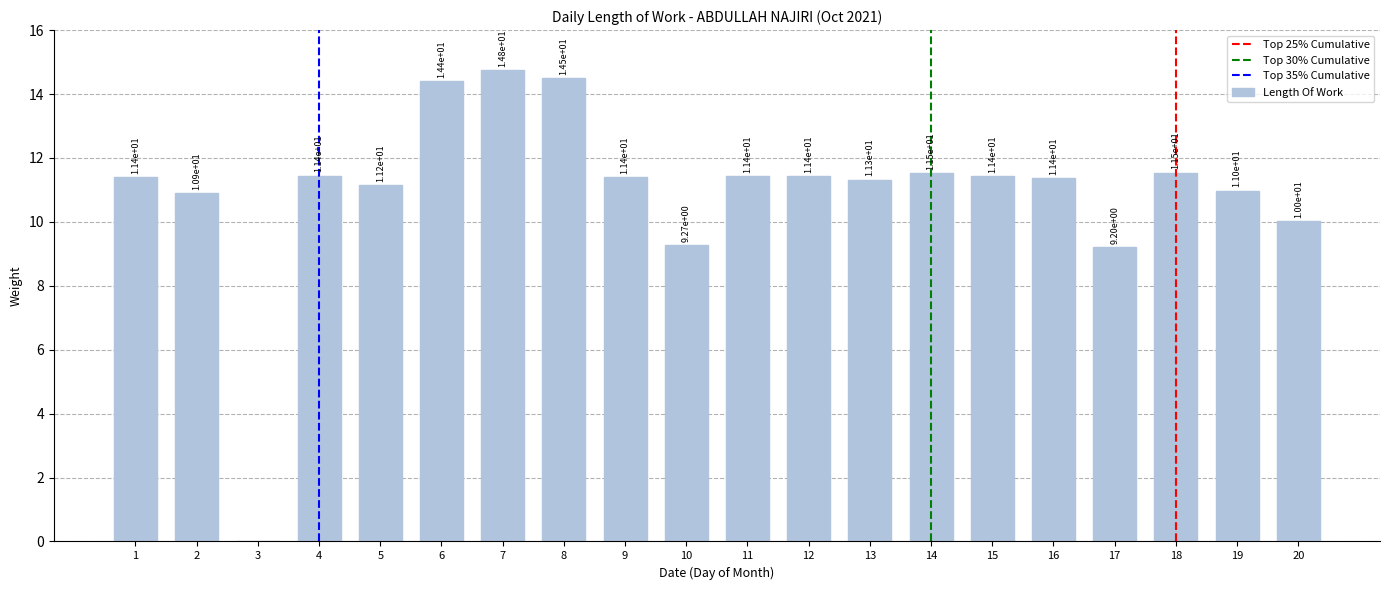

What is the sum of all values?

219.5